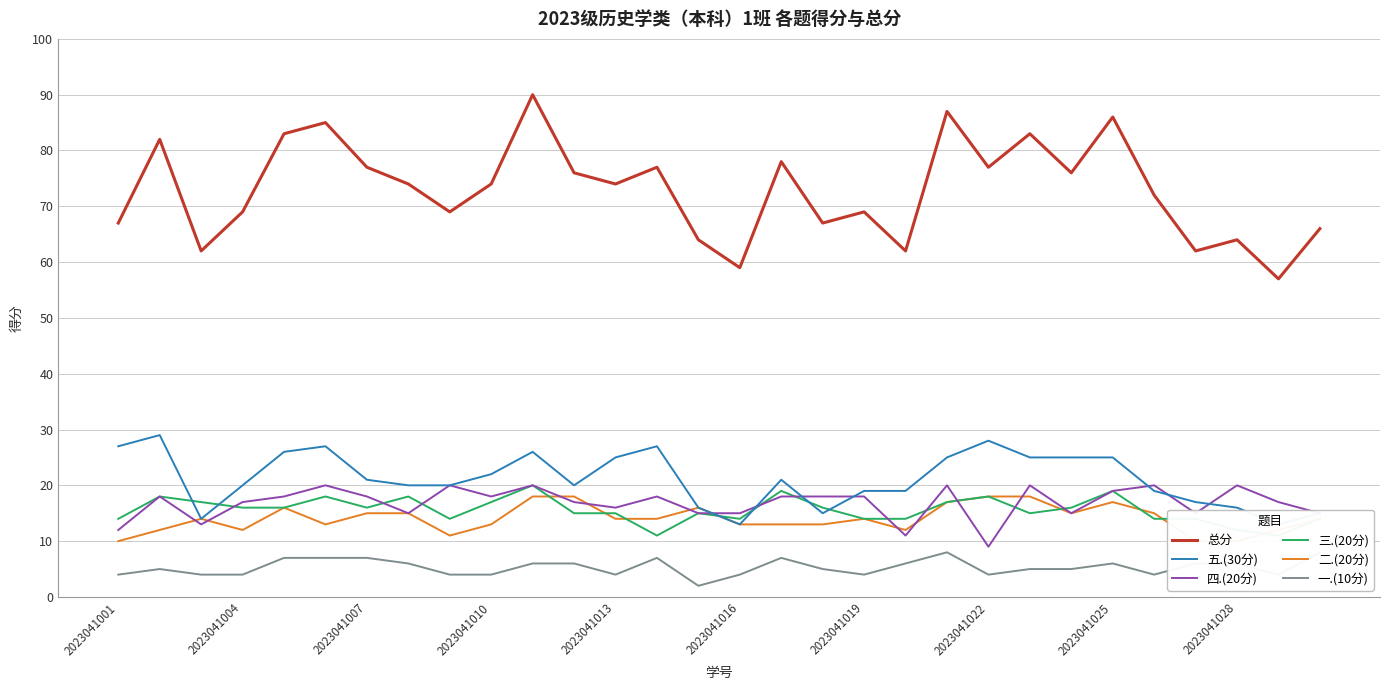

True or false: 总分 has a value of 67 at 17.

True